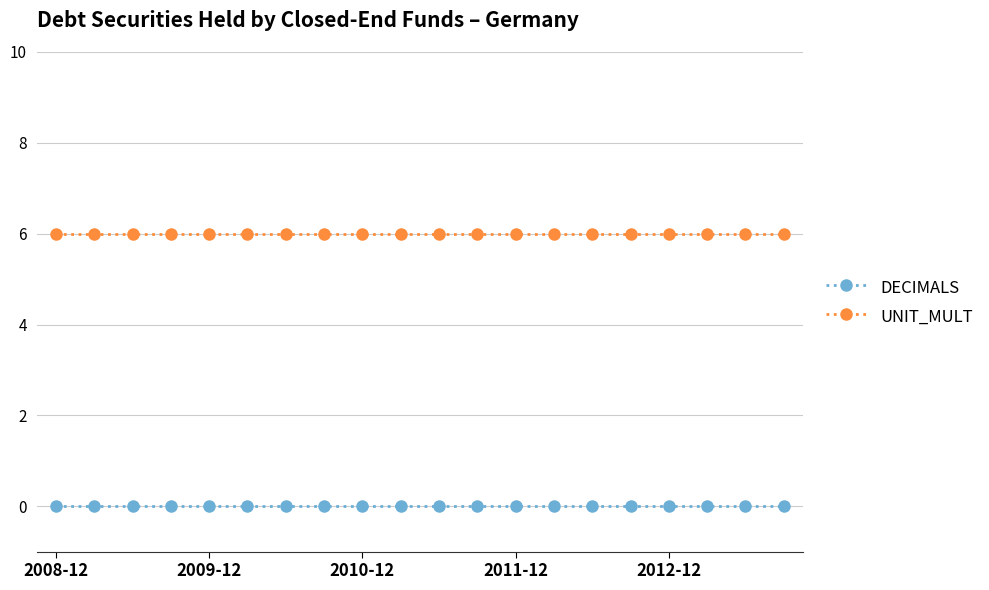

What is the value of the UNIT_MULT point at the 5th from the left?

6